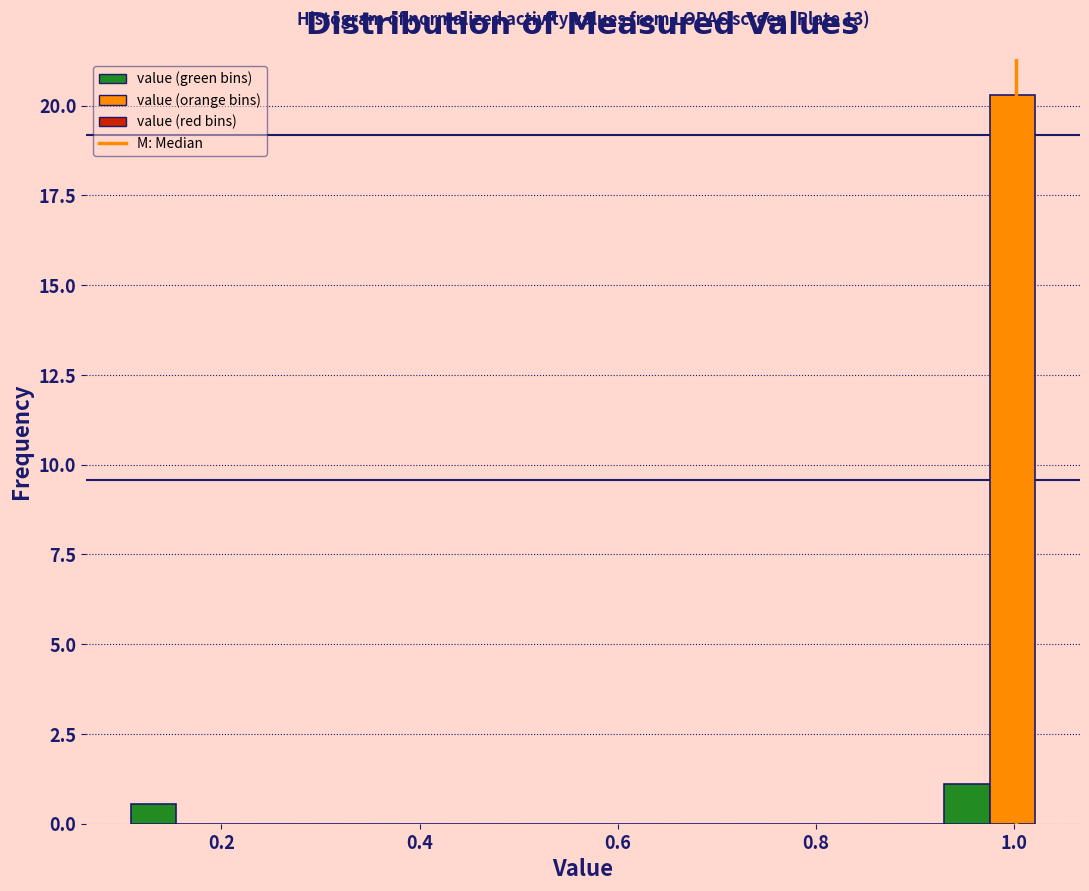

Read against the x-axis, roughly where is the centre of the tallest bar?

1.00